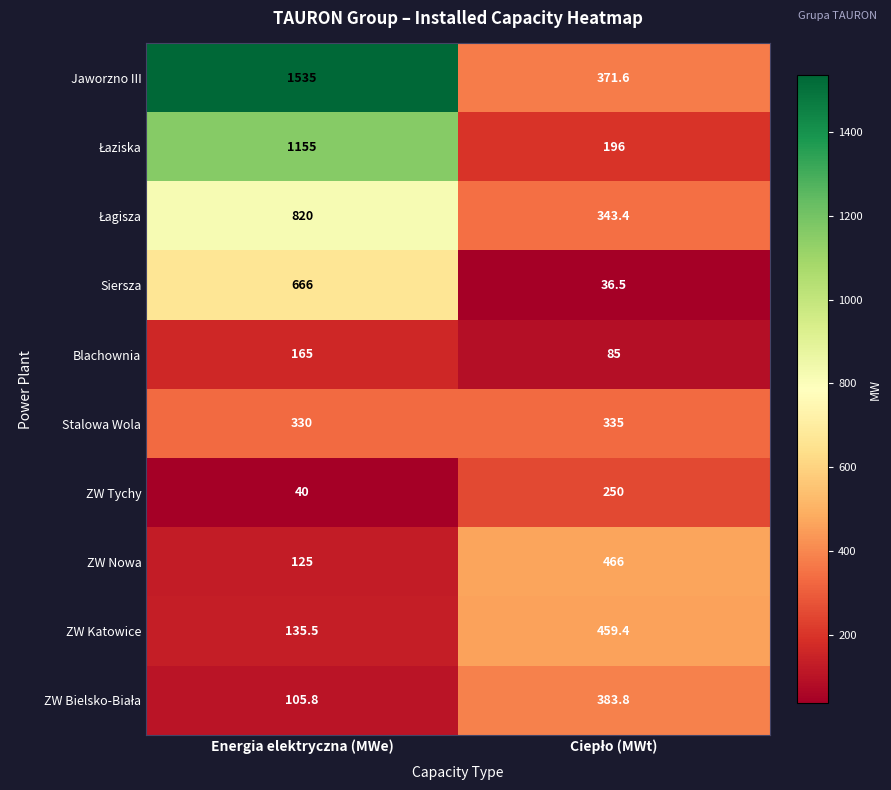

What is the greatest value displayed?

1535.0